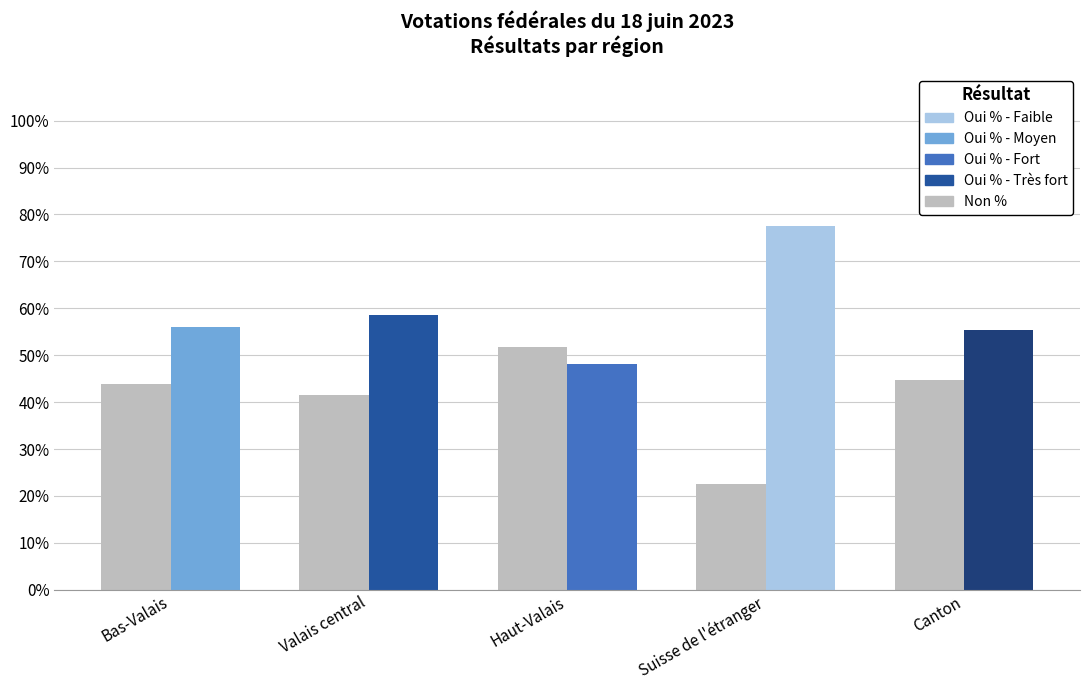

Read the value at Valais central.

41.5